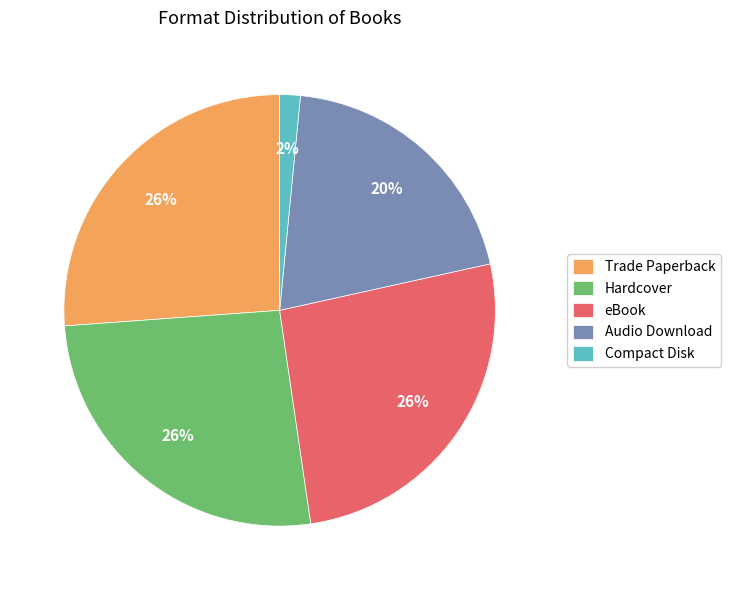

Is the sum of Trade Paperback and Compact Disk greater than half?

No